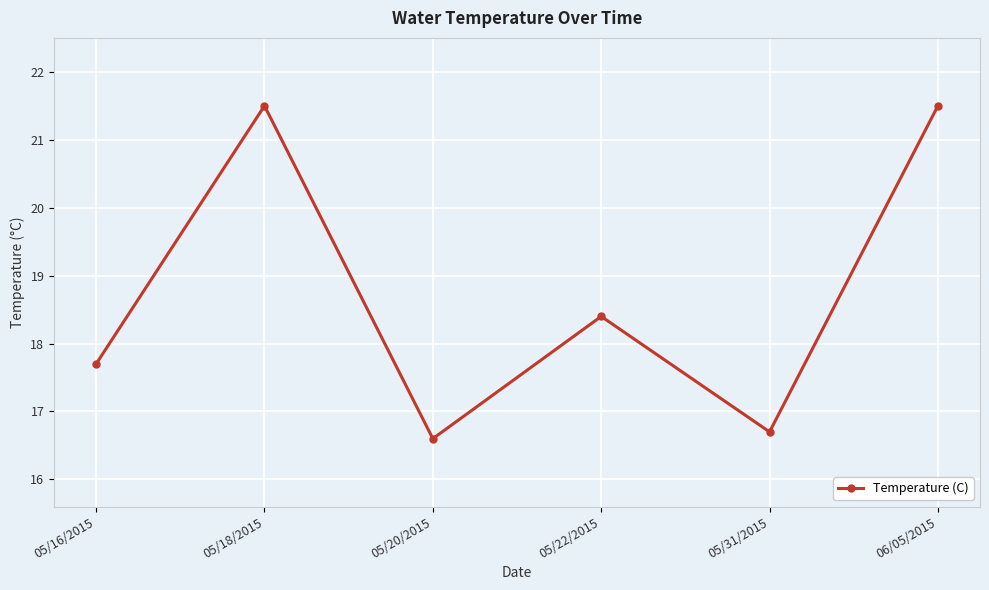

How many lines are shown in the chart?

1